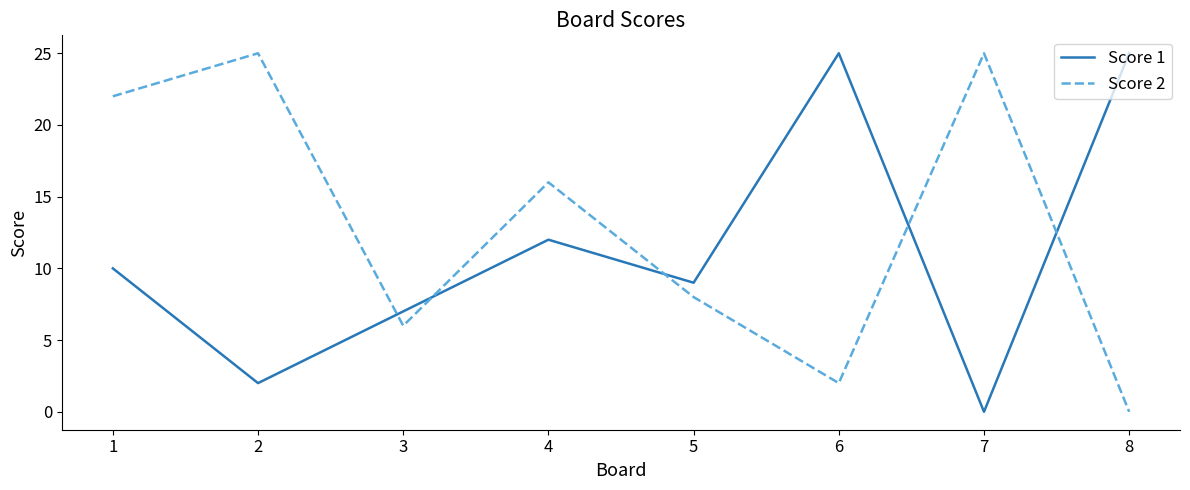

Which series changed the most between 4 and 7?

Score 1